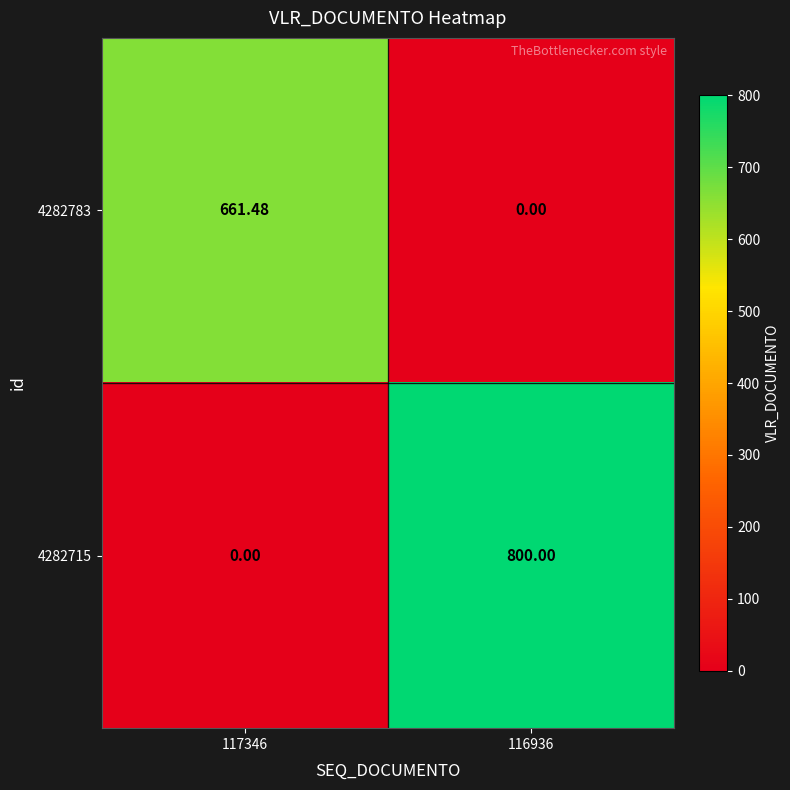

How many distinct data groups are displayed?

2